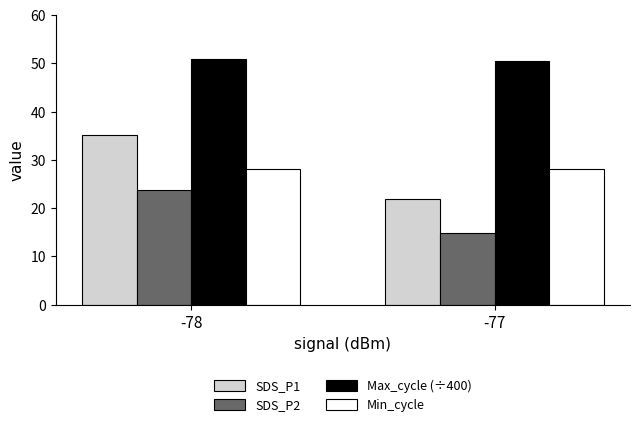

What is the maximum value for Max_cycle (÷400)?

50.9